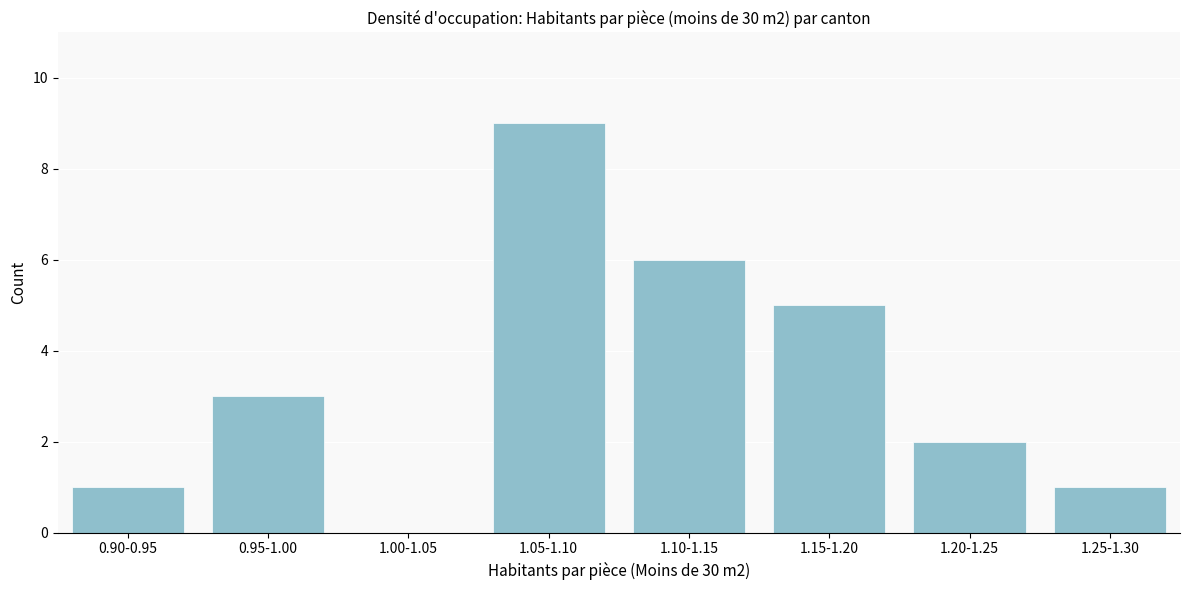

Reading left to right, extract all data points from this chart.

0.90-0.95=1	0.95-1.00=3	1.00-1.05=0	1.05-1.10=9	1.10-1.15=6	1.15-1.20=5	1.20-1.25=2	1.25-1.30=1